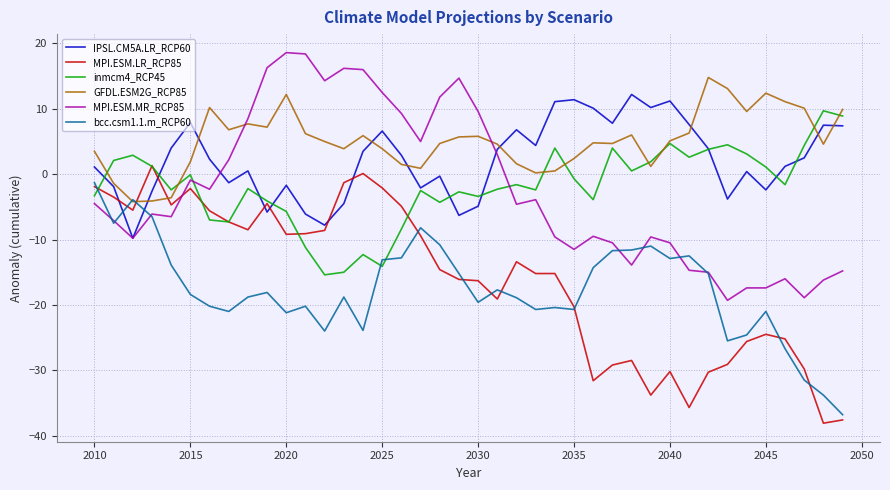

Which series has the largest total across all categories?

GFDL.ESM2G_RCP85